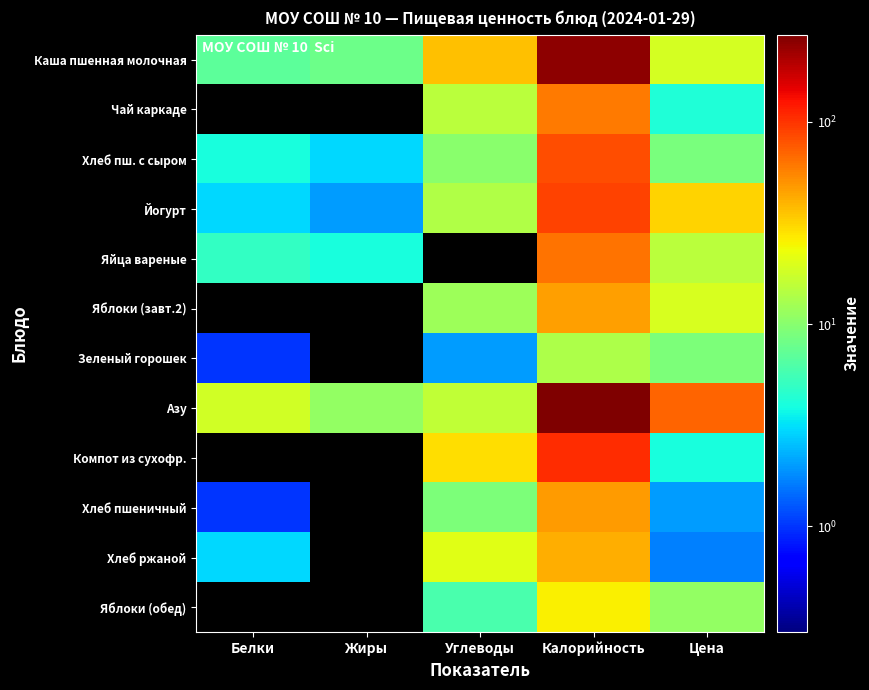

Between Углеводы and Белки, which is larger?

Углеводы